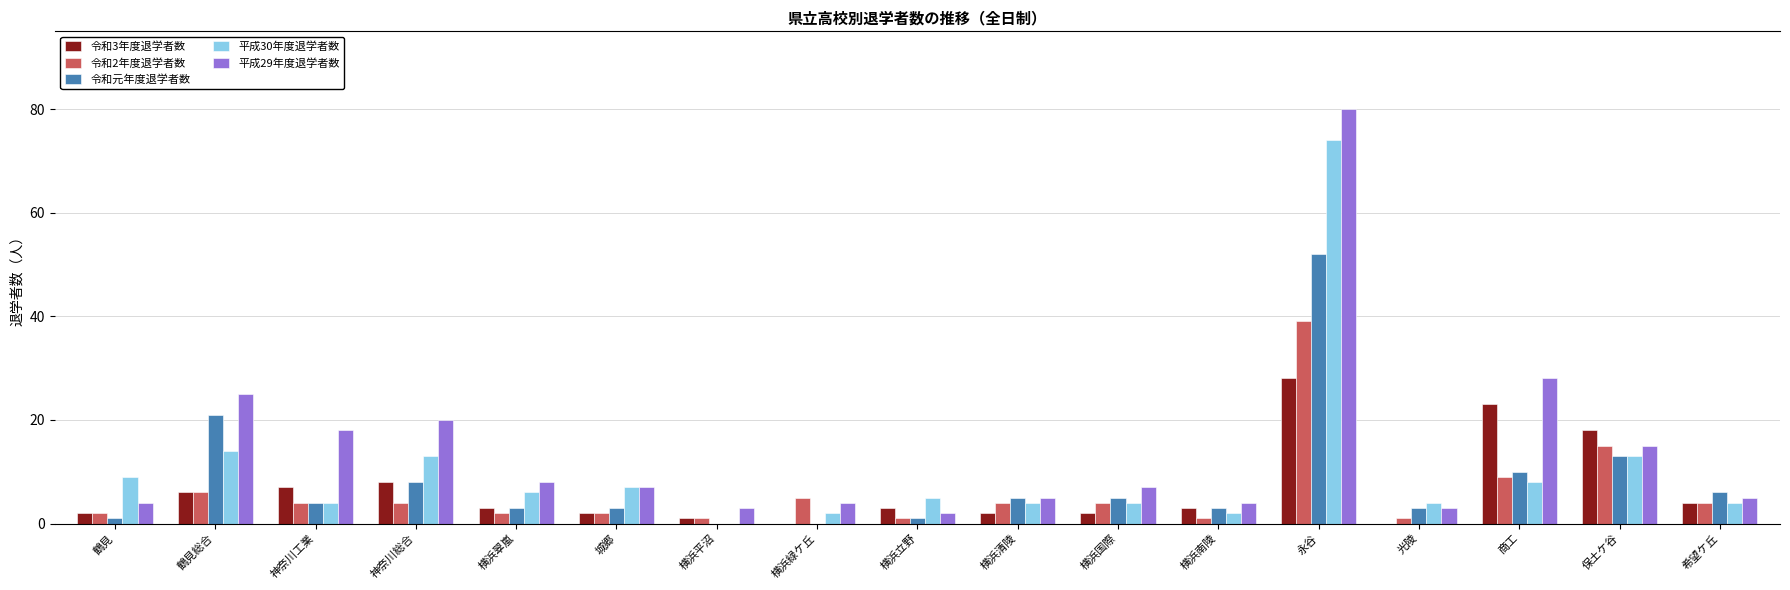

At which category is the sum across all series the highest?

永谷